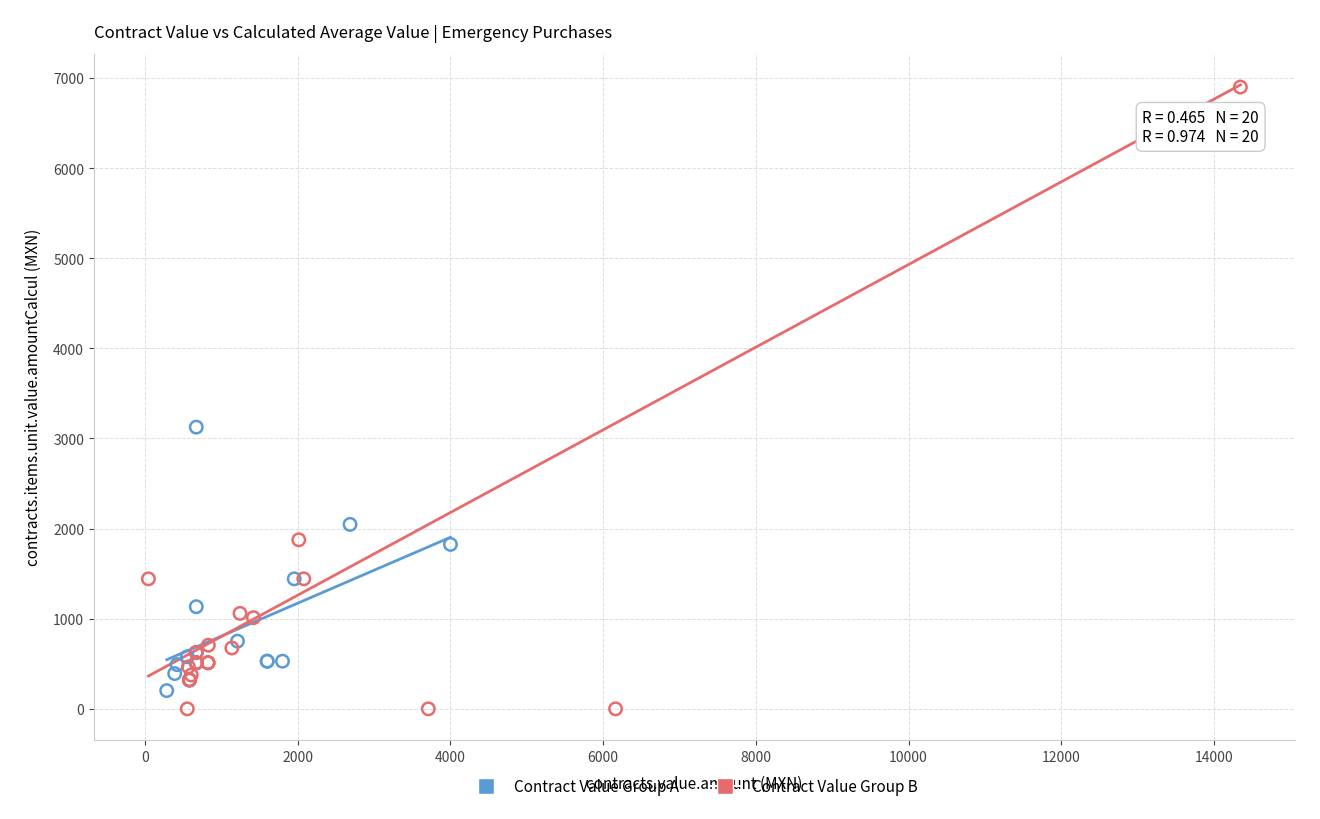

Which series contains the highest Y value?

Contract Value Group B